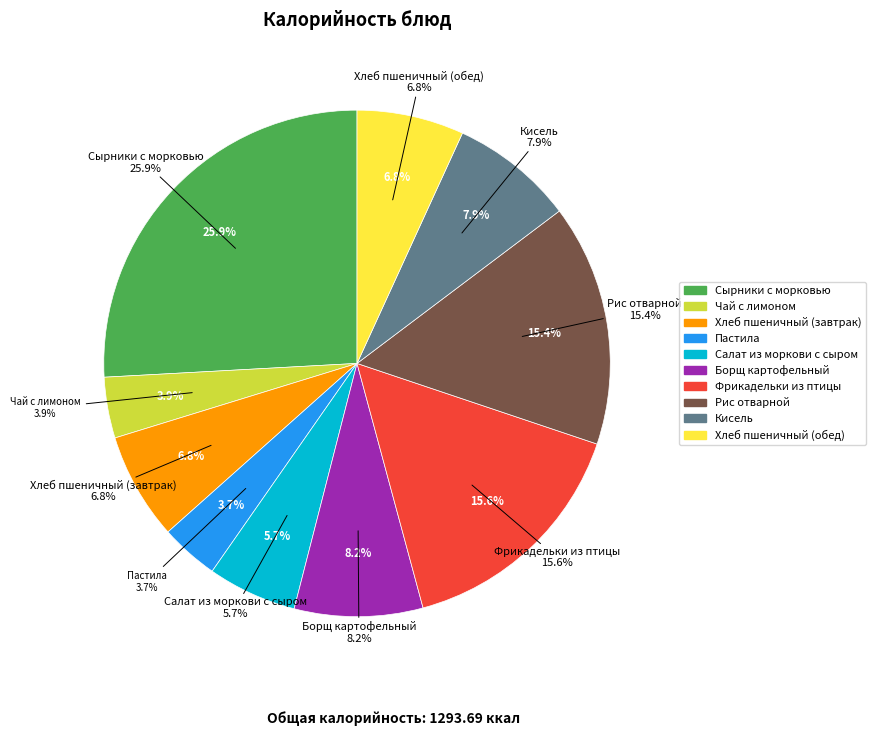

What is the largest slice in the pie chart?

Сырники с морковью